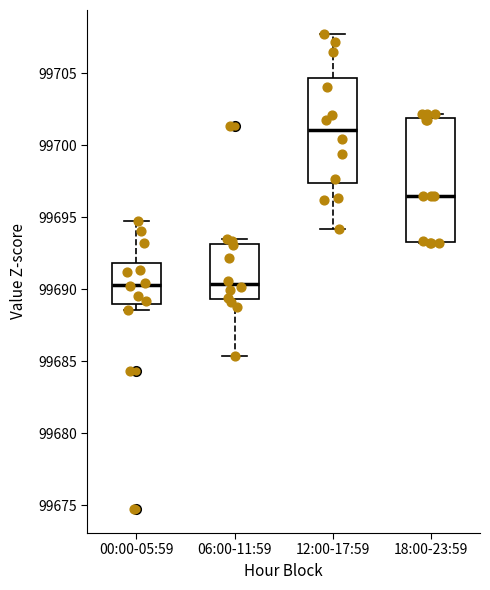

Reading left to right, read every box against the y-axis: the position of its median line, the range the box covers, and the ends of its whiskers. The values are not printed on the chart, so give them approximately, as read against the axis.

00:00-05:59: median 99690.5, box 99689.0 to 99692.0, whiskers 99688.5 to 99694.5
06:00-11:59: median 99690.5, box 99689.5 to 99693.0, whiskers 99685.5 to 99693.5
12:00-17:59: median 99701.0, box 99697.5 to 99704.5, whiskers 99694.0 to 99708.0
18:00-23:59: median 99696.5, box 99693.5 to 99702.0, whiskers 99693.5 to 99702.0 (just above the box's upper edge)